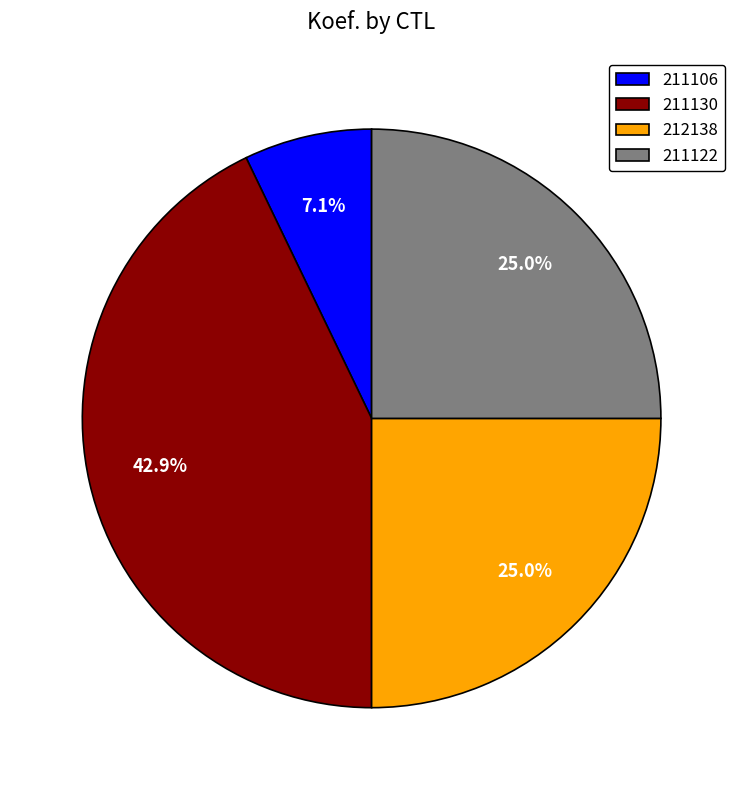

What percentage is the 211122 slice, to the nearest percent?

25%